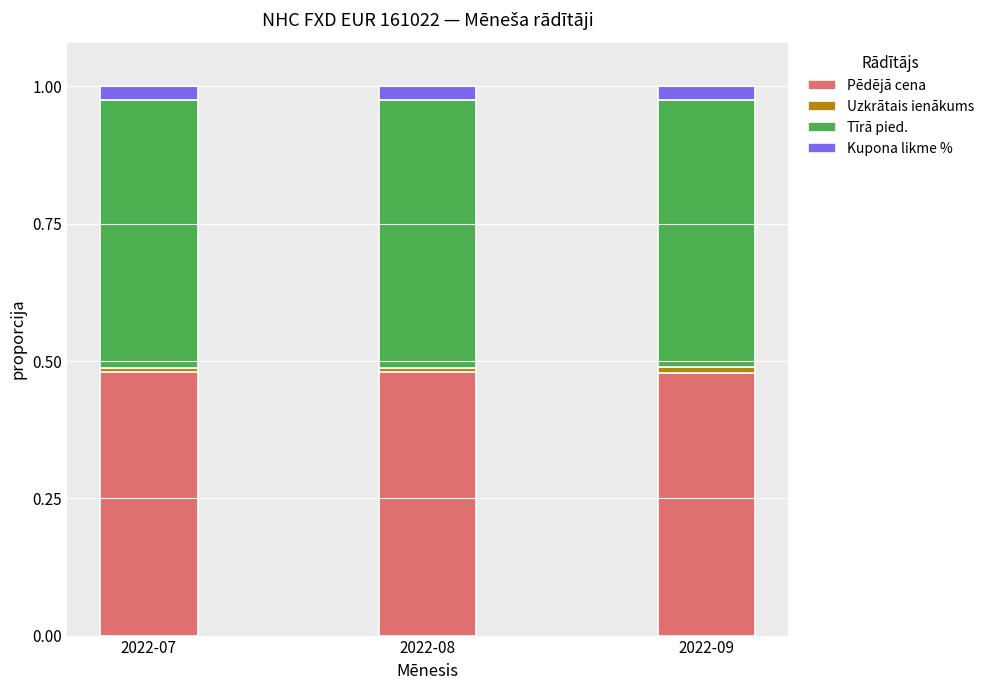

What is the sum of all Pēdējā cena values?

1.4